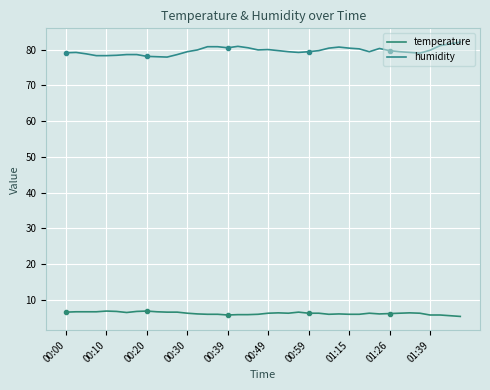

What is the average value of the humidity series?

79.6